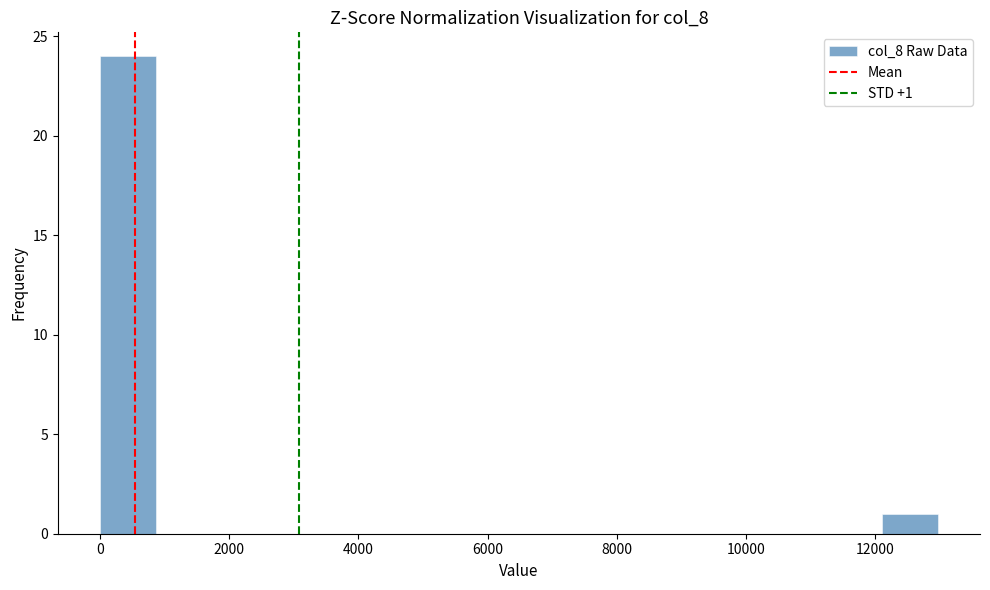

Which range on the x-axis has the tallest bar?

0 to 800